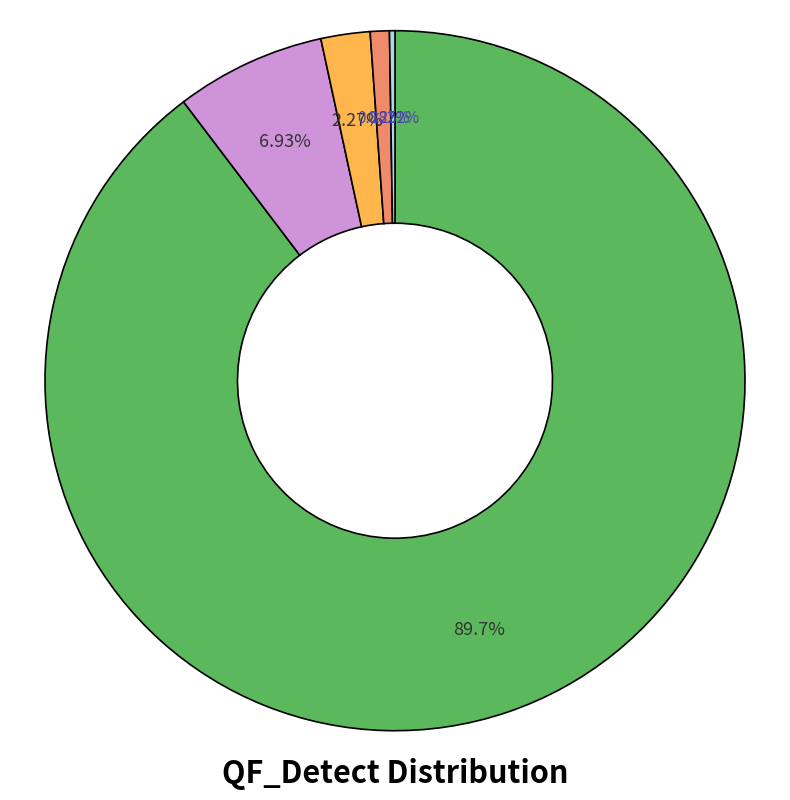

Is there any slice that represents more than half of the pie?

Yes